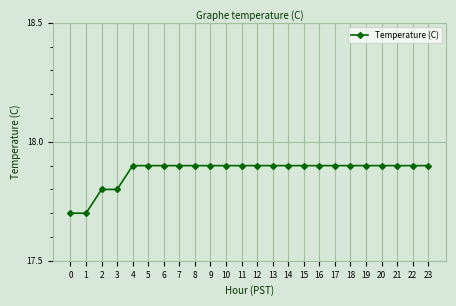

What is the ratio of the value at 11 to the value at 7?

1.0